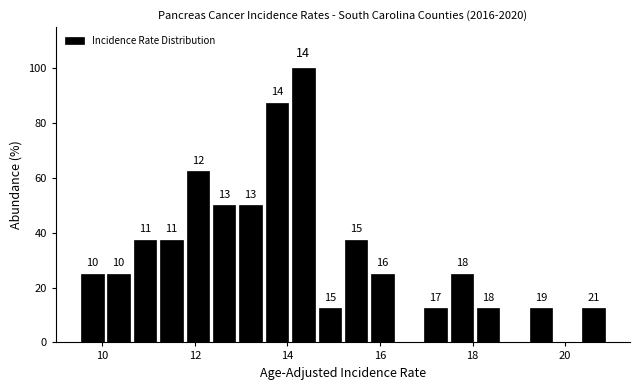

Around what value on the x-axis is the tallest bar? Give the approximate position of its centre, as read against the axis.

14.4